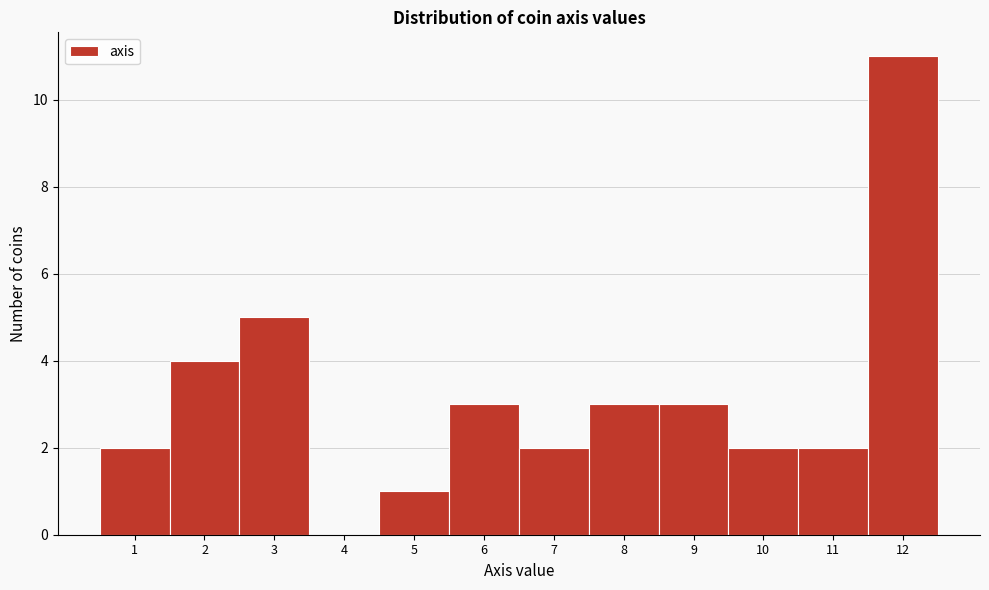

Reading left to right, list every bar in this chart as the range it spans on the x-axis followed by its height. The values are not printed on the chart, so give them approximately, as read against the axis.

0.5 to 1.5: 2
1.5 to 2.5: 4
2.5 to 3.5: 5
3.5 to 4.5: 0
4.5 to 5.5: 1
5.5 to 6.5: 3
6.5 to 7.5: 2
7.5 to 8.5: 3
8.5 to 9.5: 3
9.5 to 10.5: 2
10.5 to 11.5: 2
11.5 to 12.5: 11